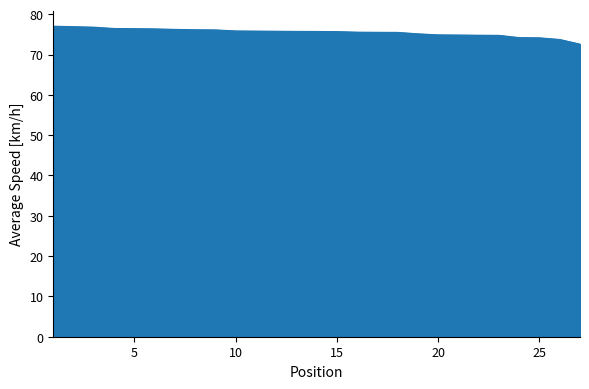

What is the difference between the maximum and minimum values?

4.5